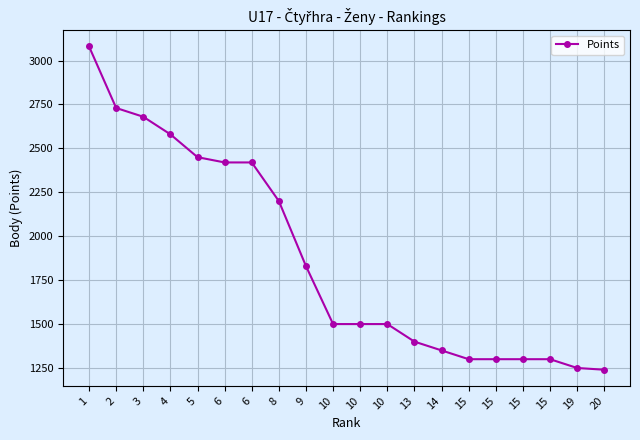

What is the difference between the second highest and minimum values?

1490